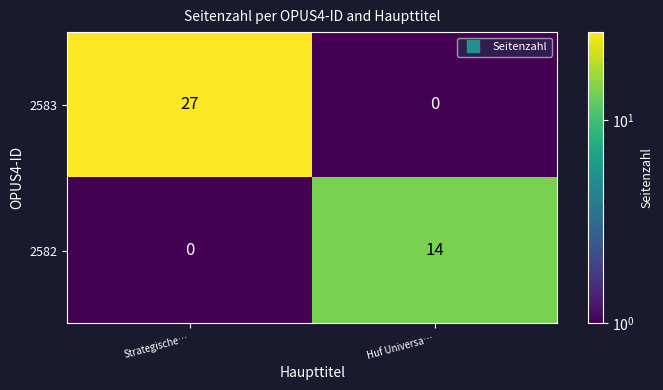

What is the spread (max minus min) of values at Strategische…?

27